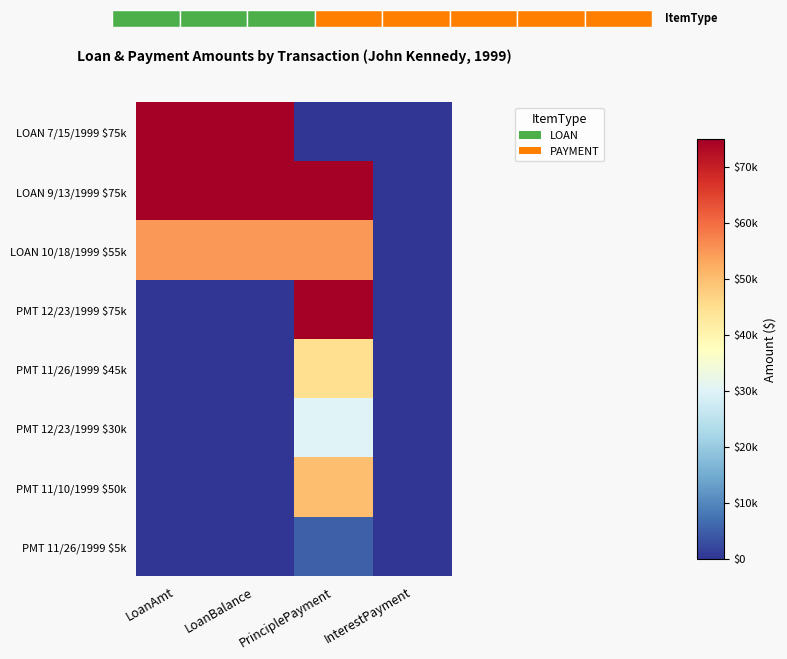

Is it true that LOAN 10/18/1999 $55k equals 11164 at LoanAmt?

False